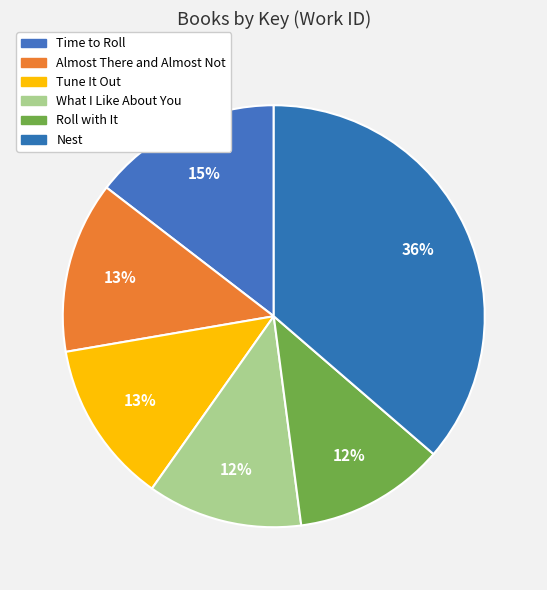

Does Time to Roll represent more than half of the total?

No